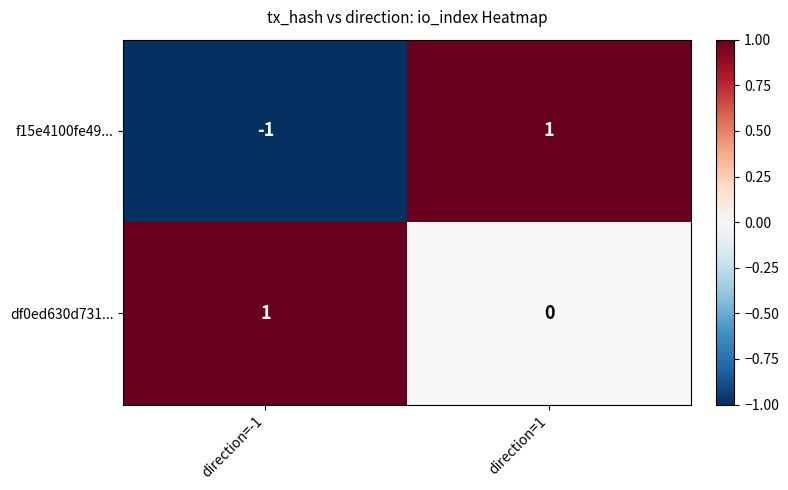

Reading right to left, transcribe all the data shown in this chart.

f15e4100fe49...: direction=1=1	direction=-1=-1
df0ed630d731...: direction=1=0	direction=-1=1